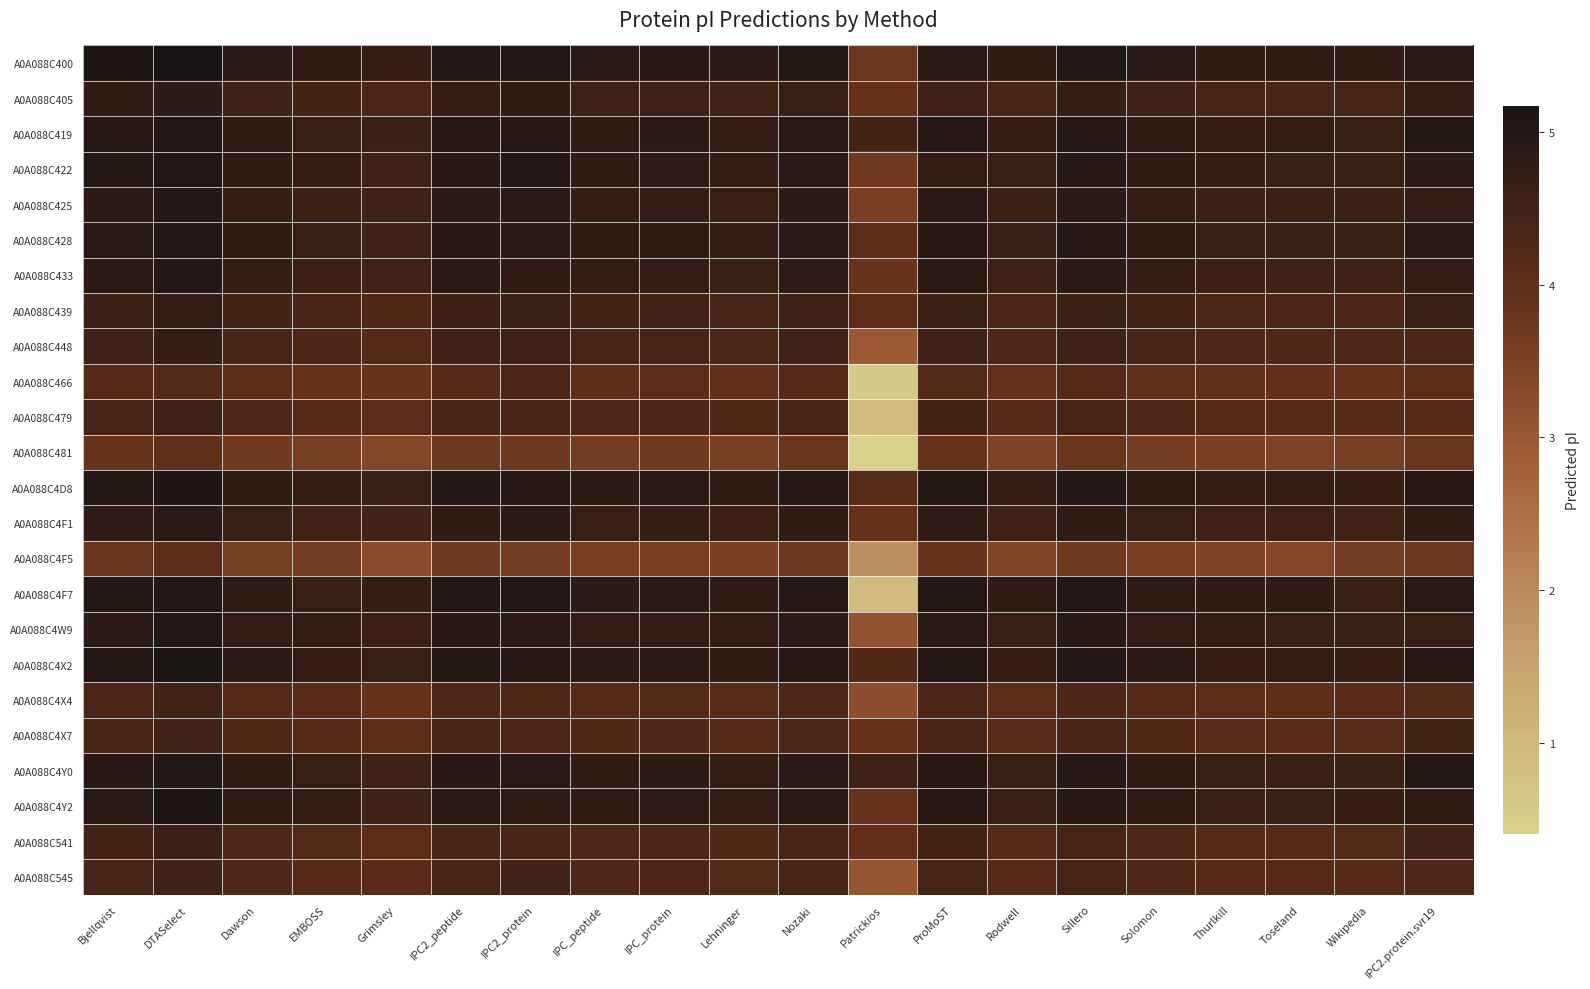

What is the total value across all series at Lehninger?

106.5